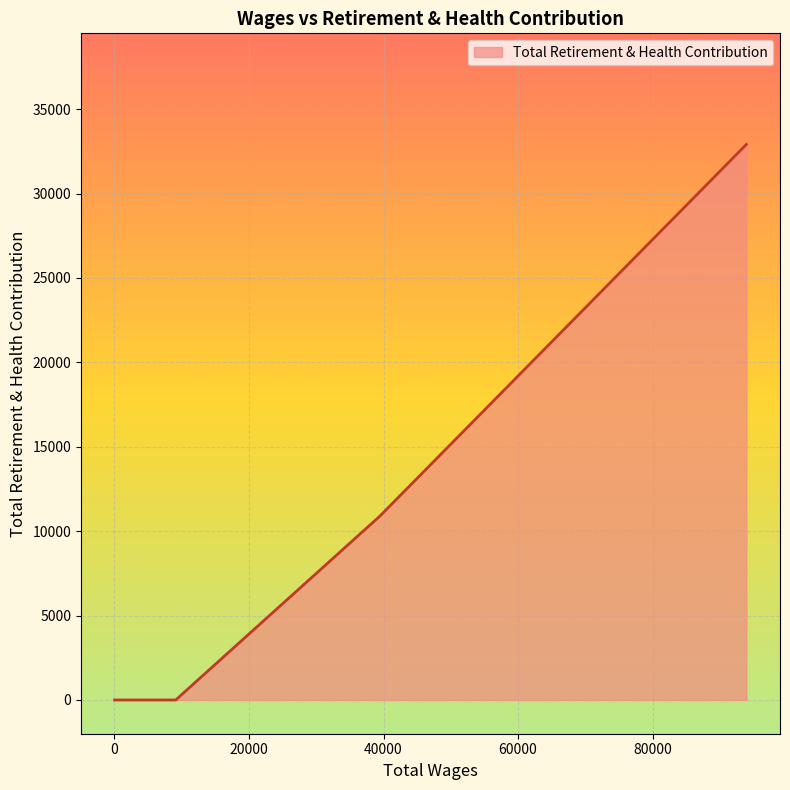

Does the chart display data point markers on the line(s)?

No